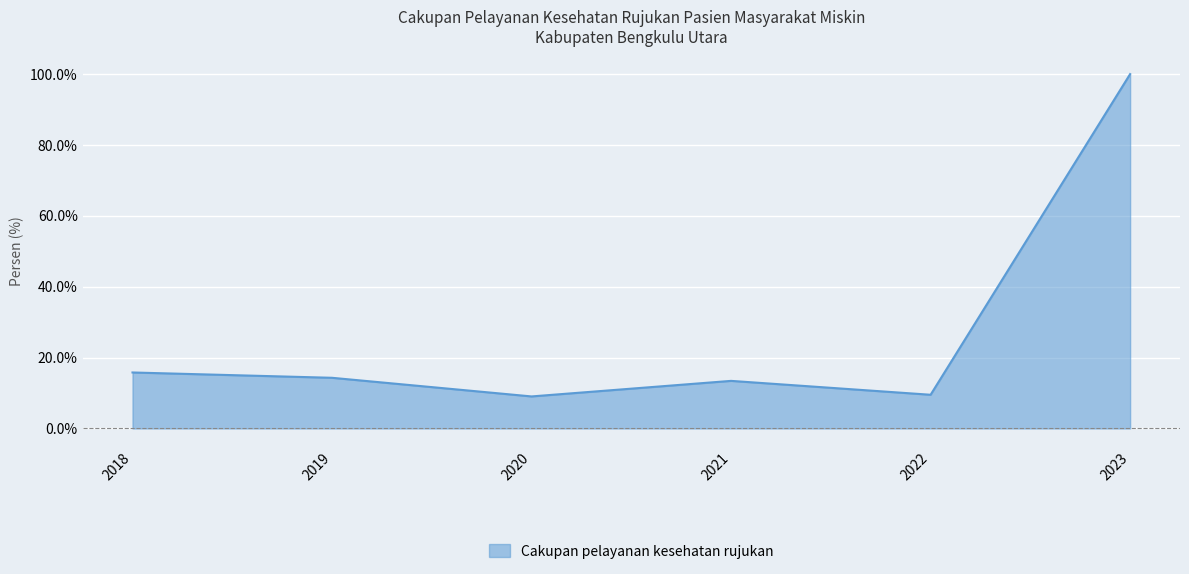

What is the sum of the values at 2023 and 2019?

114.3